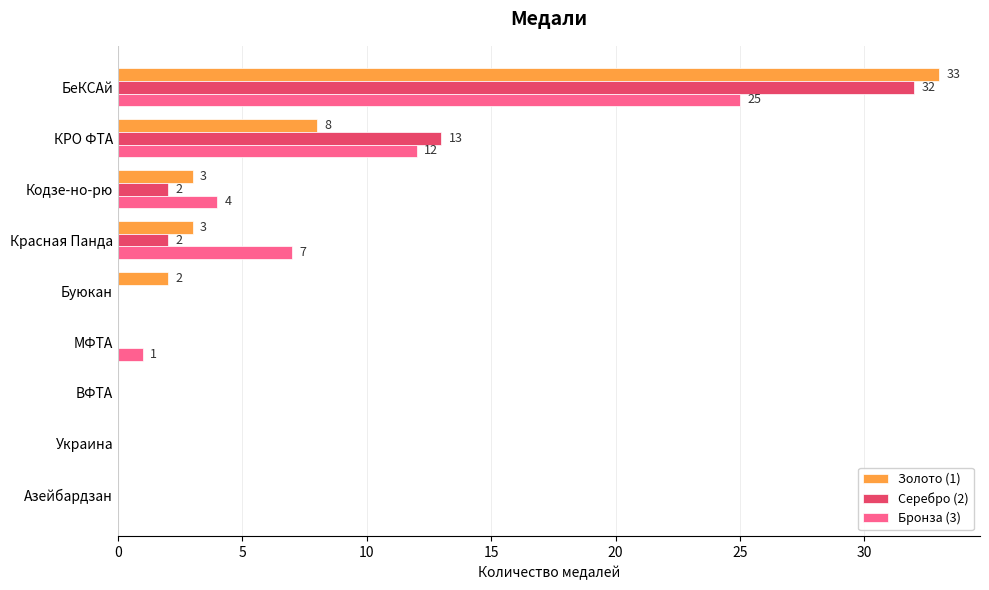

The value of Серебро (2) at Азейбардзан is -13. True or false?

False